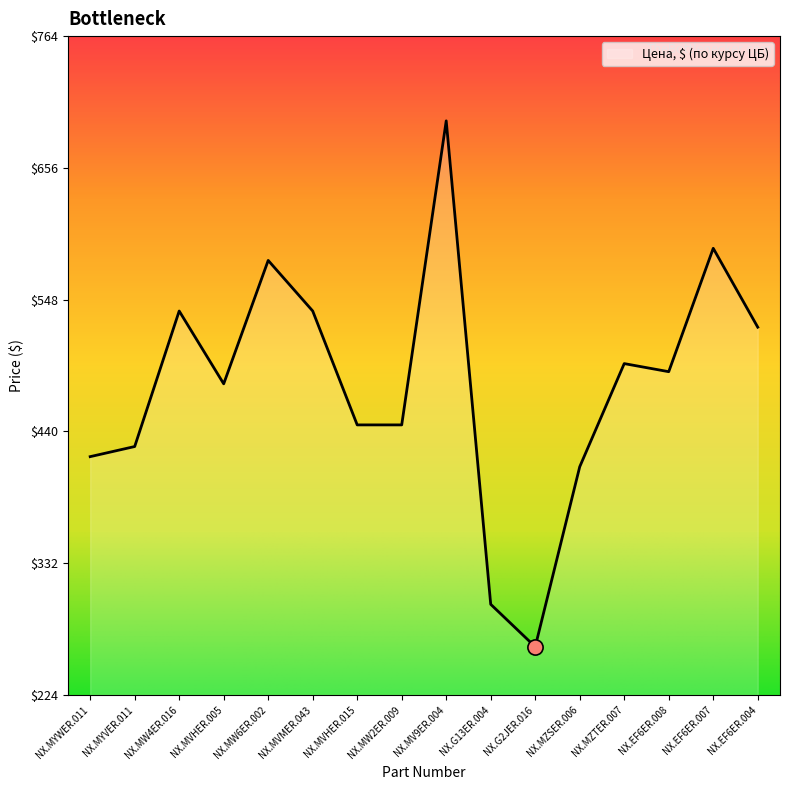

What is the ratio of the value at NX.G2JER.016 to the value at NX.MV9ER.004?

0.4